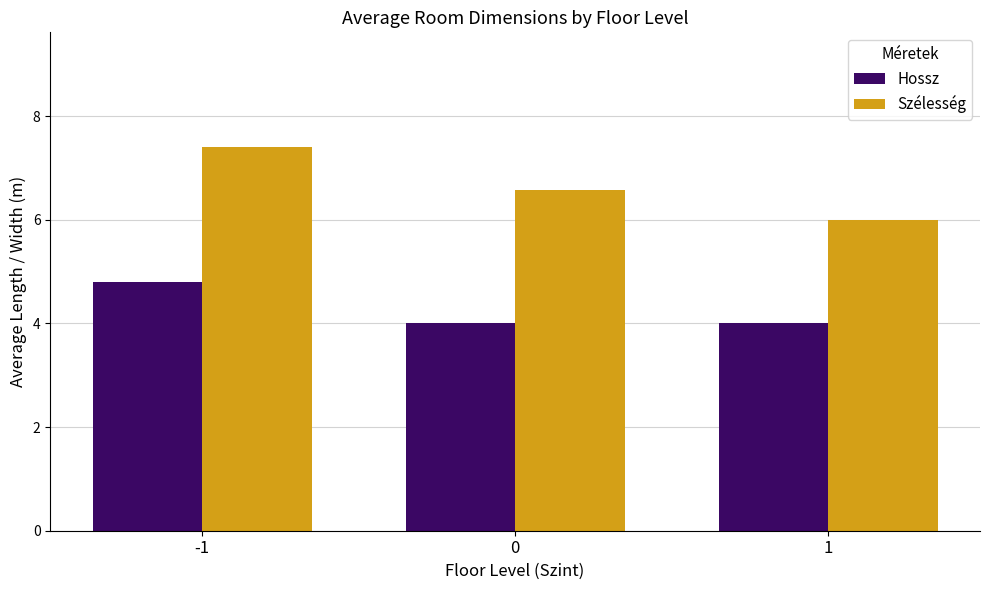

Rank the series by their average value, from lowest to highest.

Hossz, Szélesség